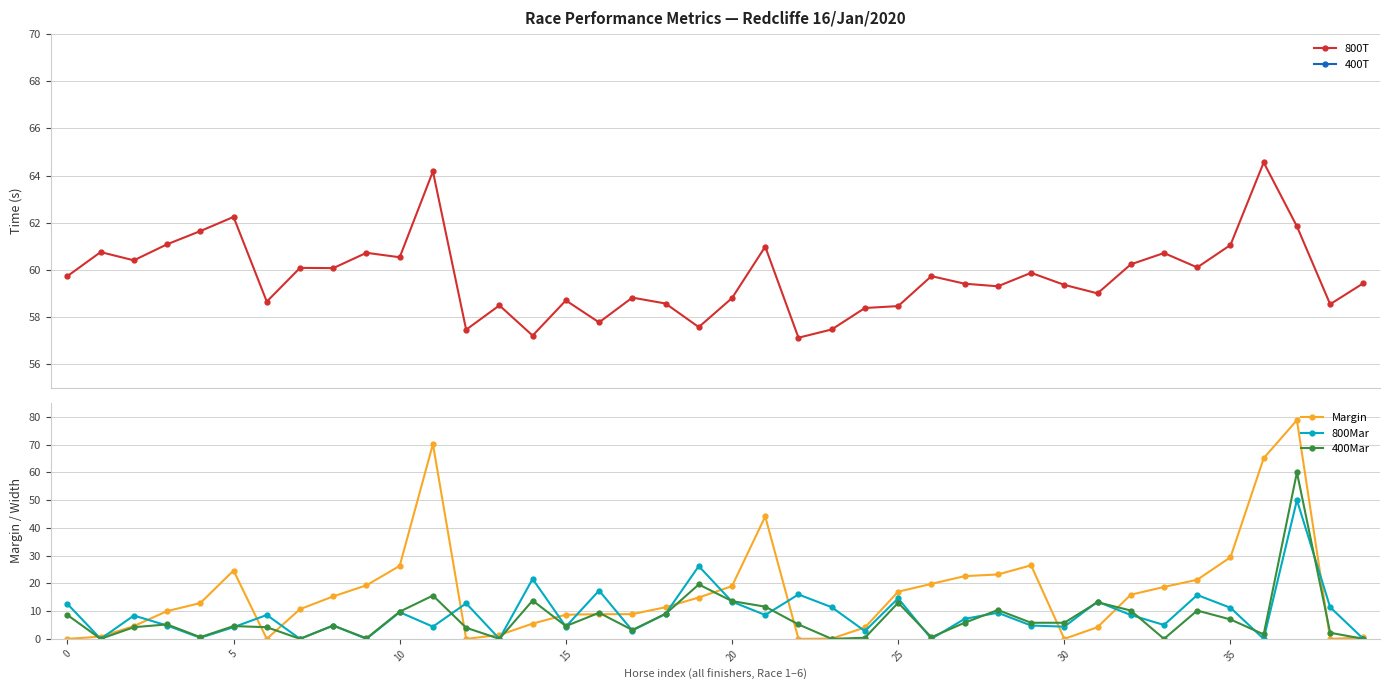

How many interior local peaks does the 400Mar series have?

12